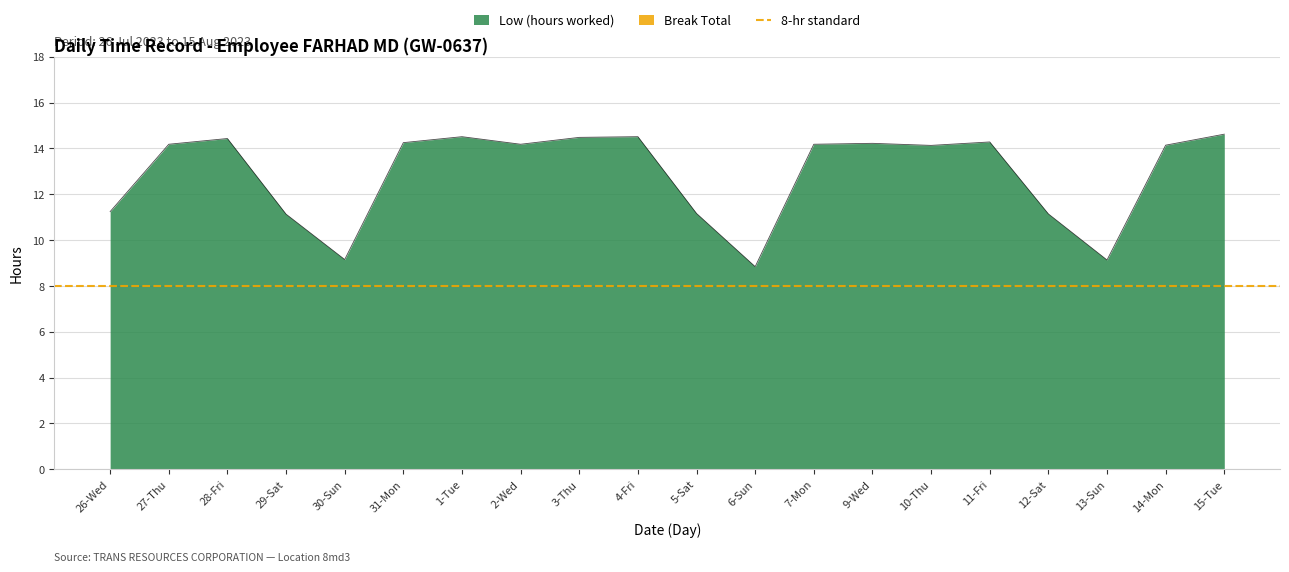

Is it true that the value at 11-Fri is 14.3?

True